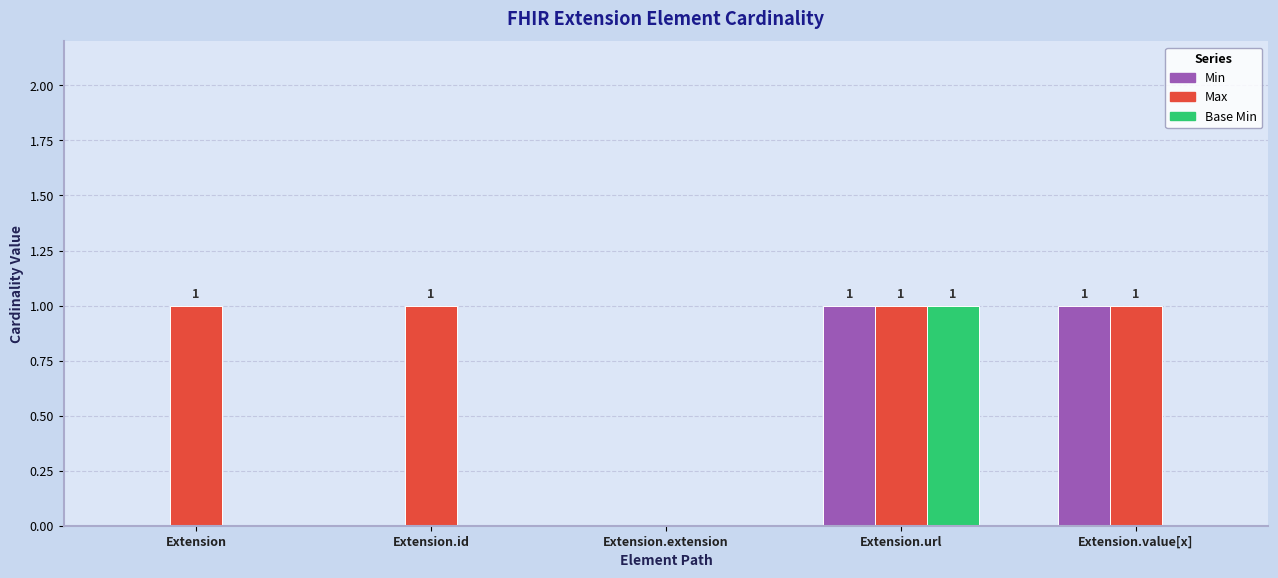

At which category is the sum across all series the highest?

Extension.url